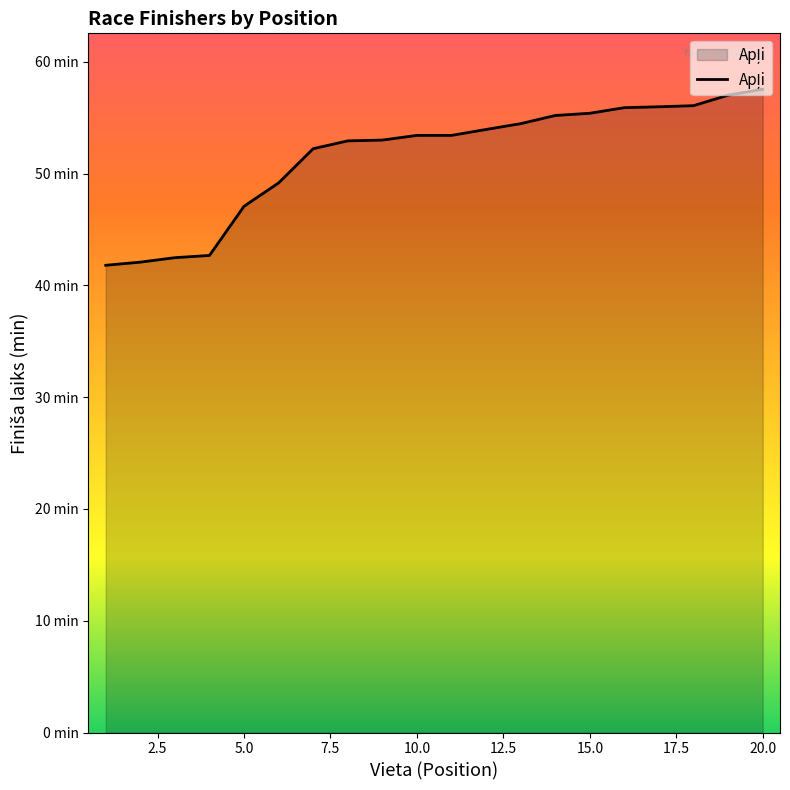

Does the chart display data point markers on the line(s)?

No